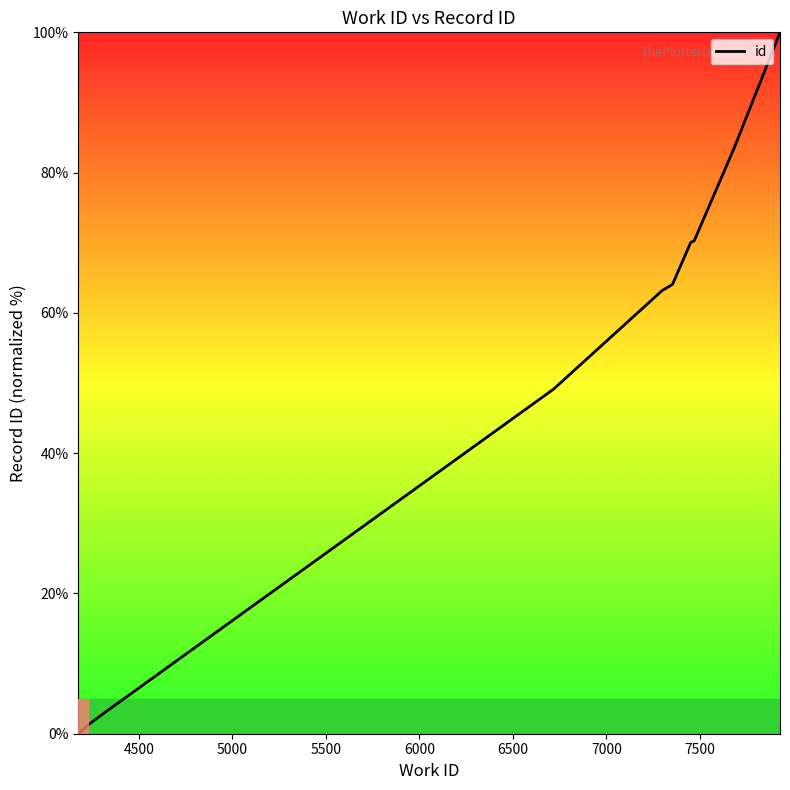

What is the maximum value shown in the chart?

100.0